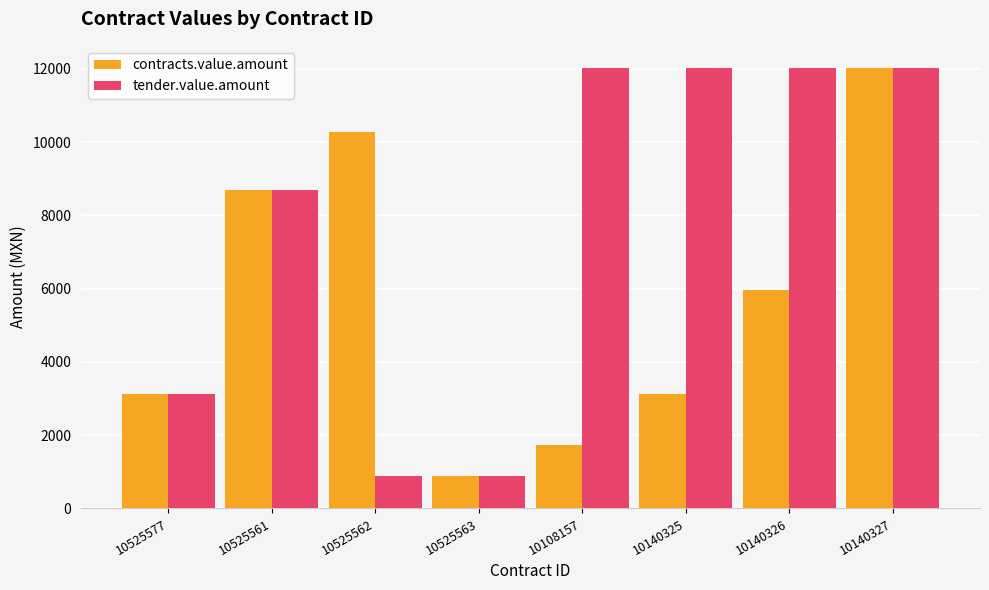

What is the difference between the maximum and minimum values in the tender.value.amount series?

11133.8